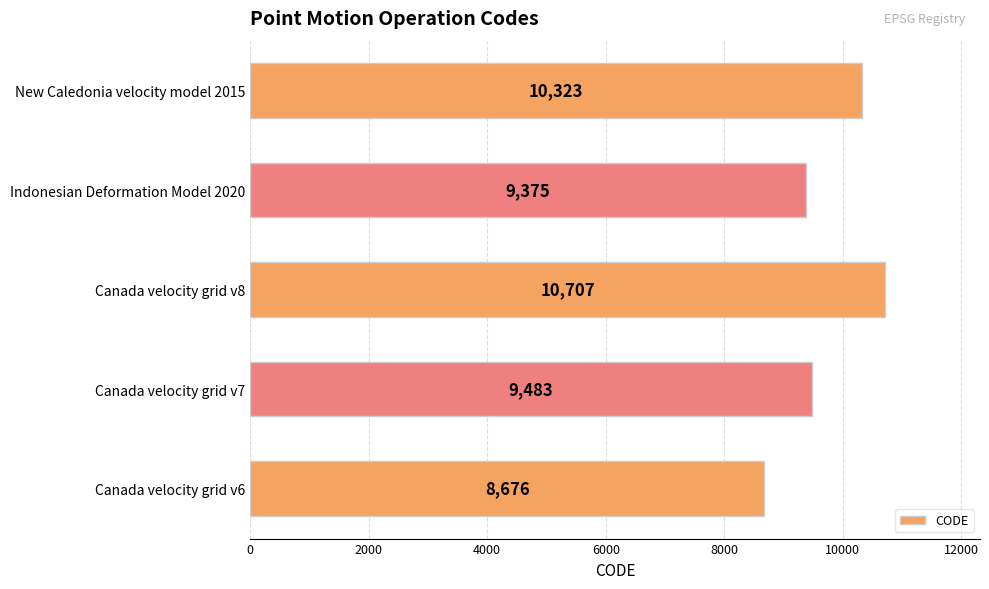

What is the ratio of the value at New Caledonia velocity model 2015 to the value at Canada velocity grid v6?

1.2